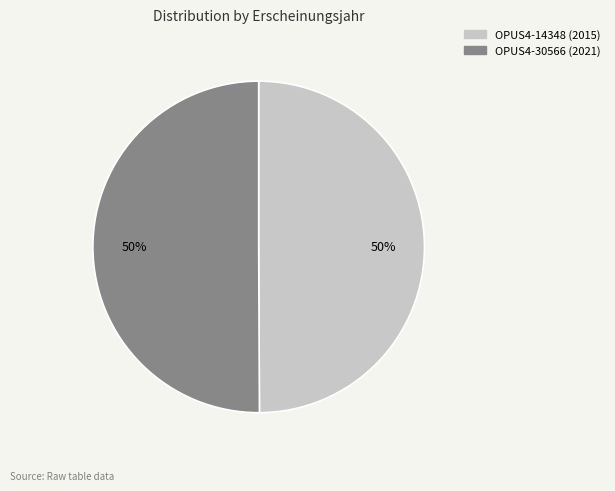

To the nearest percent, what is the average slice percentage?

50%